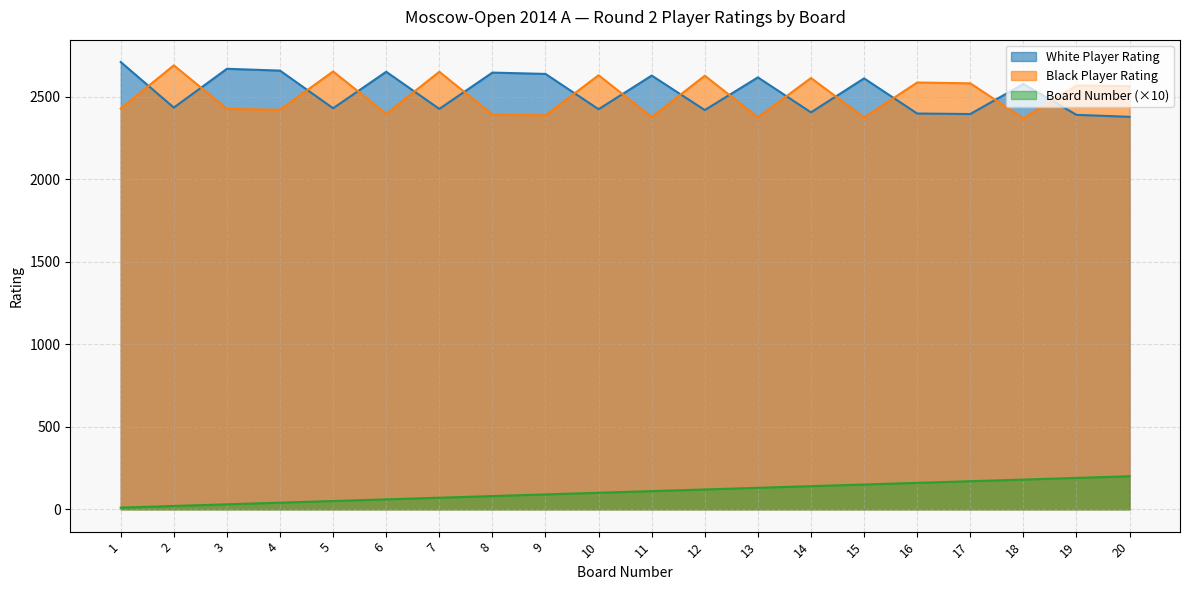

Which series has the largest total across all categories?

White Player Rating